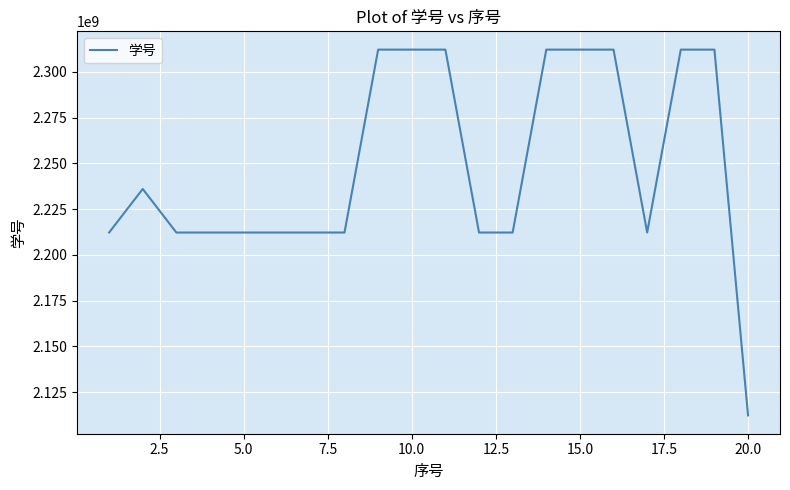

What is the greatest value displayed?

2312190626